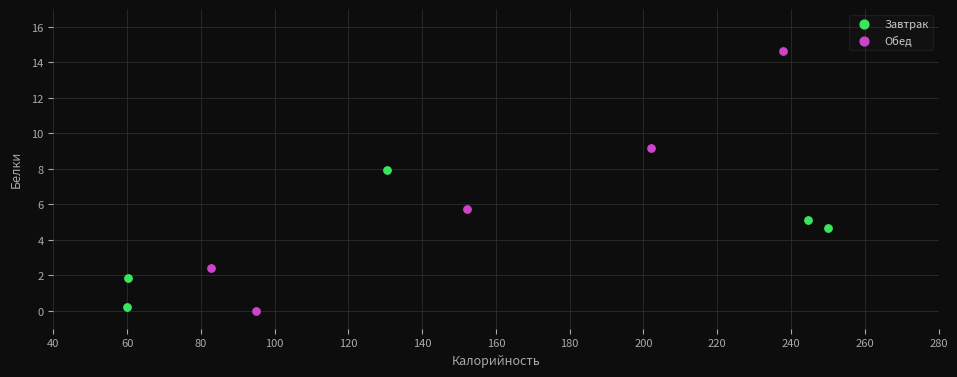

Which series reaches the maximum Y coordinate?

Обед